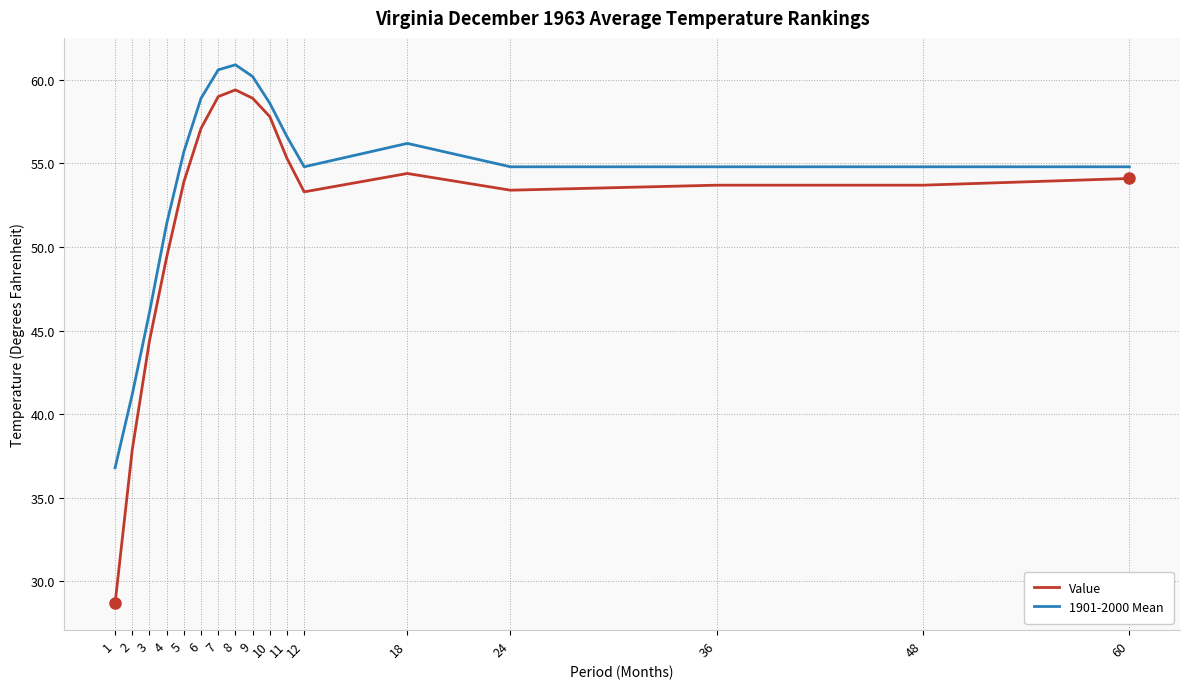

Which series has the widest spread of values?

Value